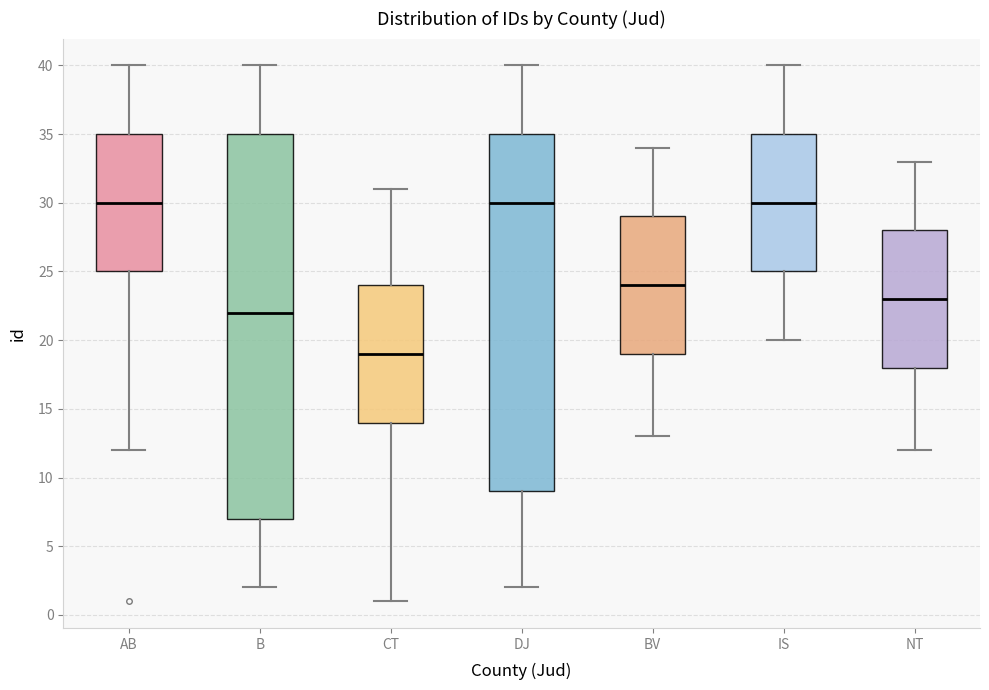

Where does the median line of the box for CT sit on the y-axis? The values are not printed on the chart, so give them approximately, as read against the axis.

19